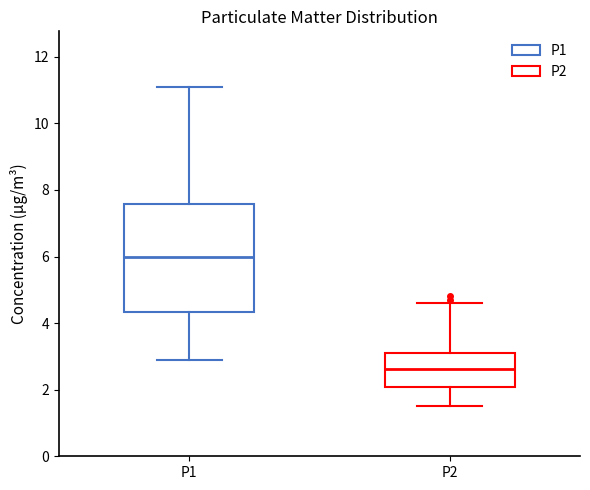

Which box's median line is the lowest?

P2